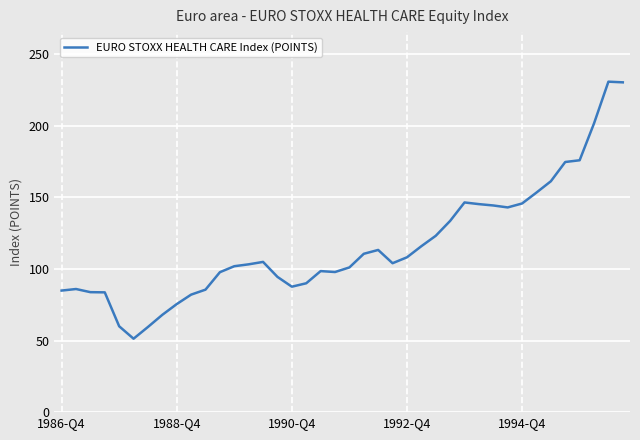

What is the minimum value shown in the chart?

51.3